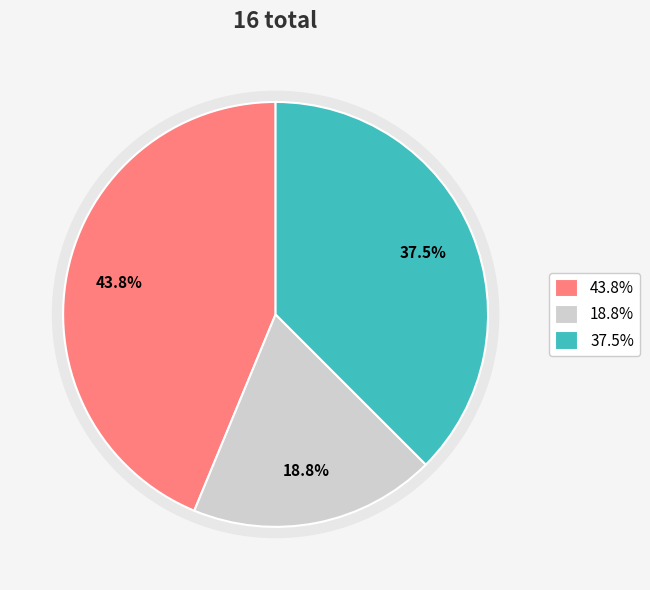

To the nearest percent, what percentage of the pie is 12:37:10 (3.0)?

19%